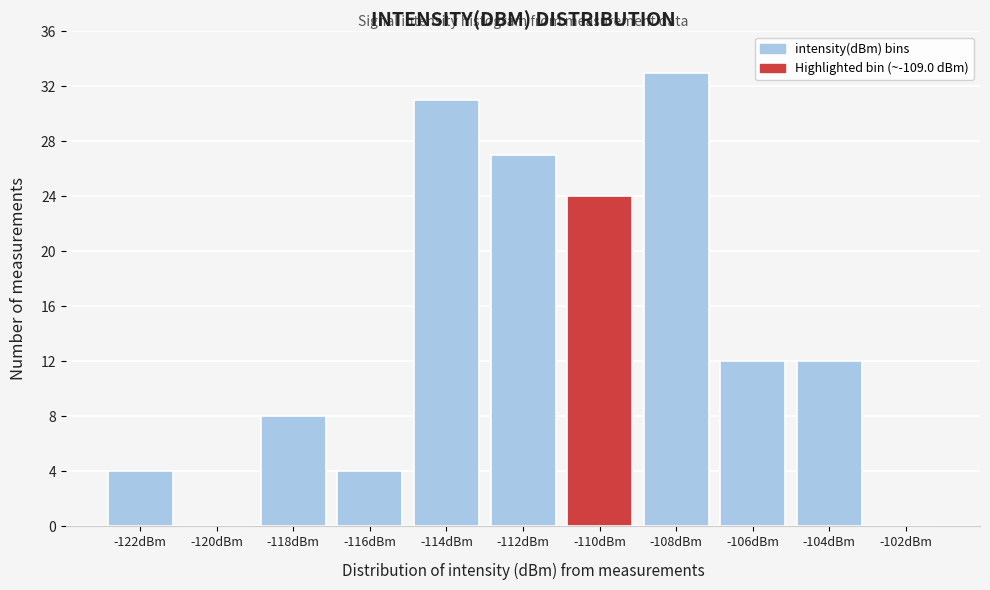

Reading right to left, transcribe all the data shown in this chart.

-102dBm=0	-104dBm=12	-106dBm=12	-108dBm=33	-110dBm=24	-112dBm=27	-114dBm=31	-116dBm=4	-118dBm=8	-120dBm=0	-122dBm=4